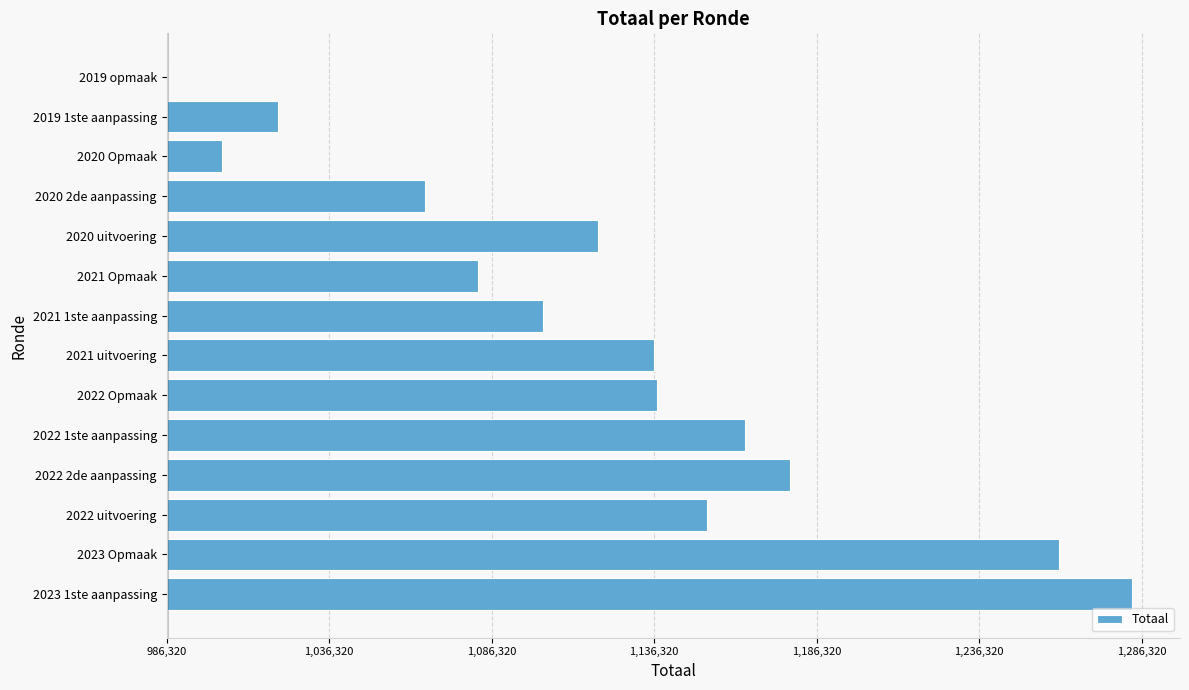

Does the chart contain stacked bars?

No